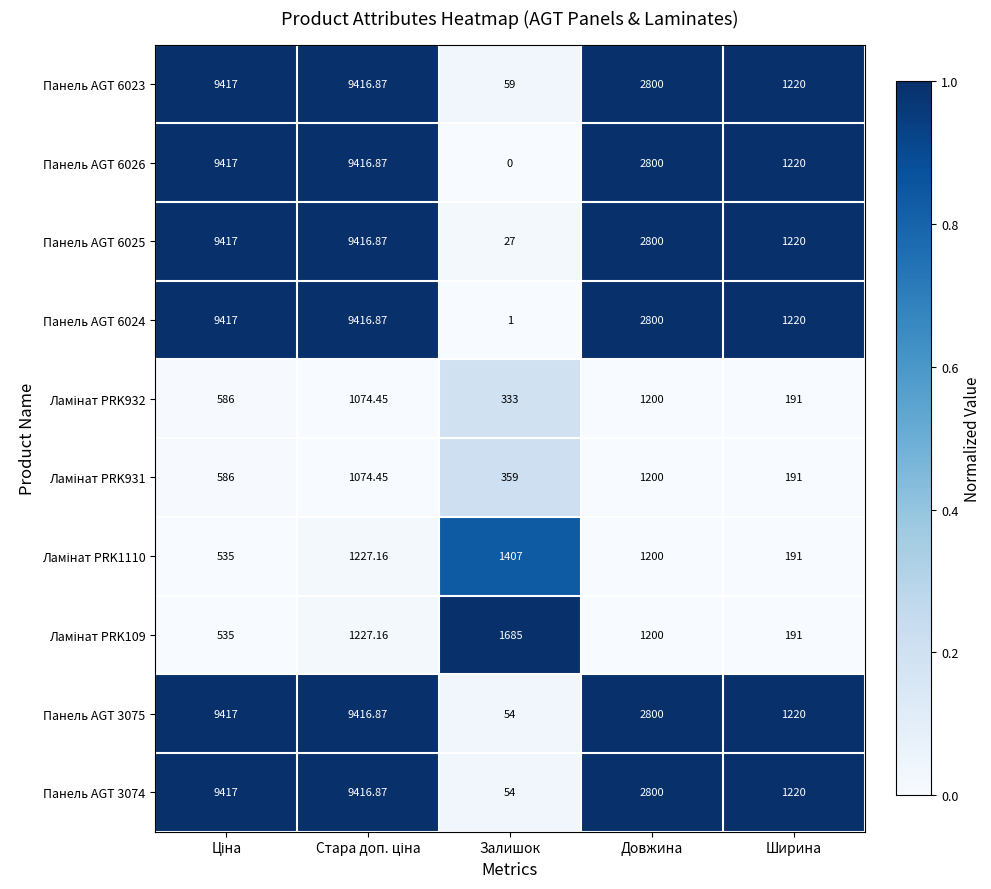

Which series has the largest range (max minus min)?

Панель AGT 6026